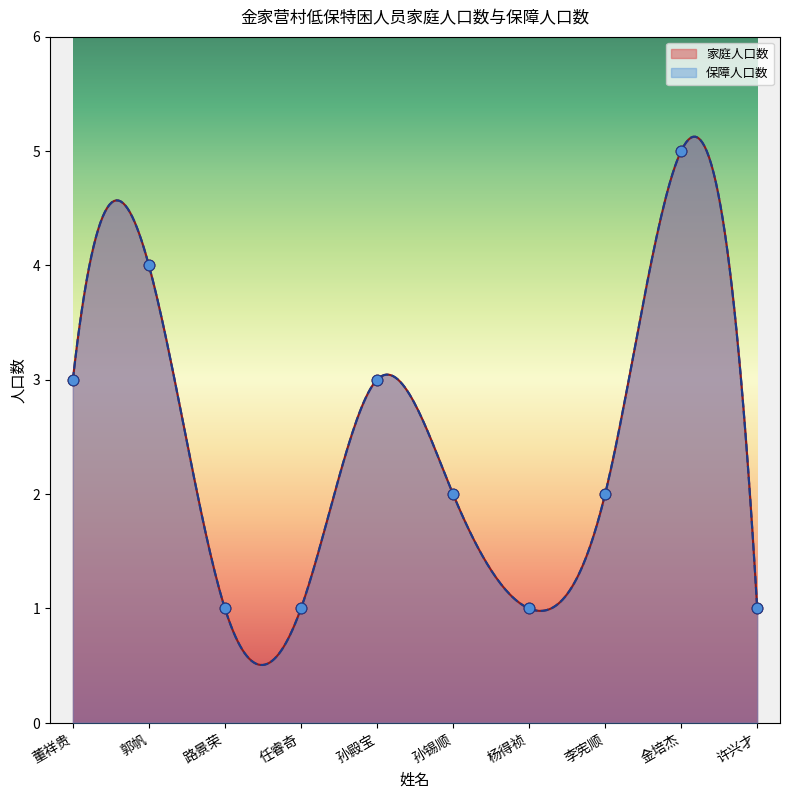

What are all the series names shown in the legend?

家庭人口数, 保障人口数